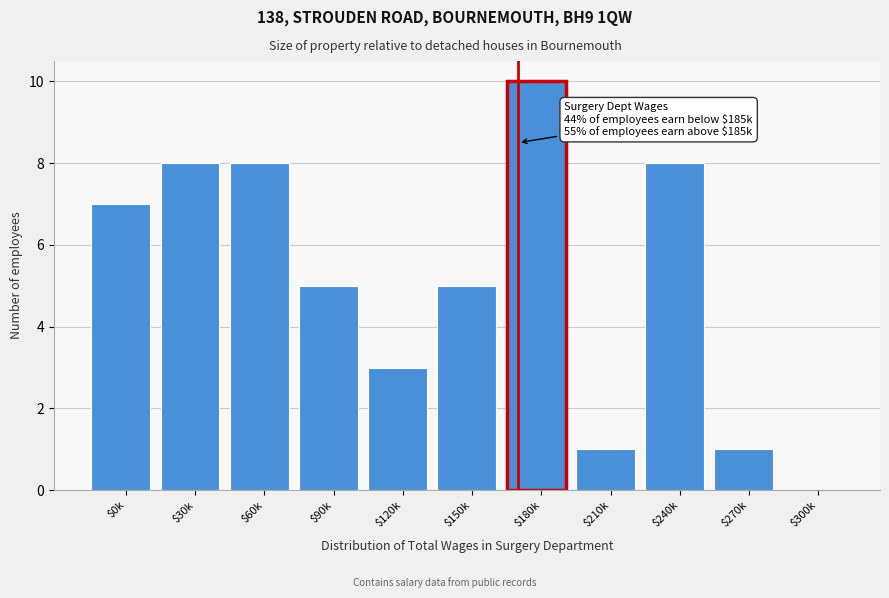

Which label corresponds to the largest value in the chart?

$180k